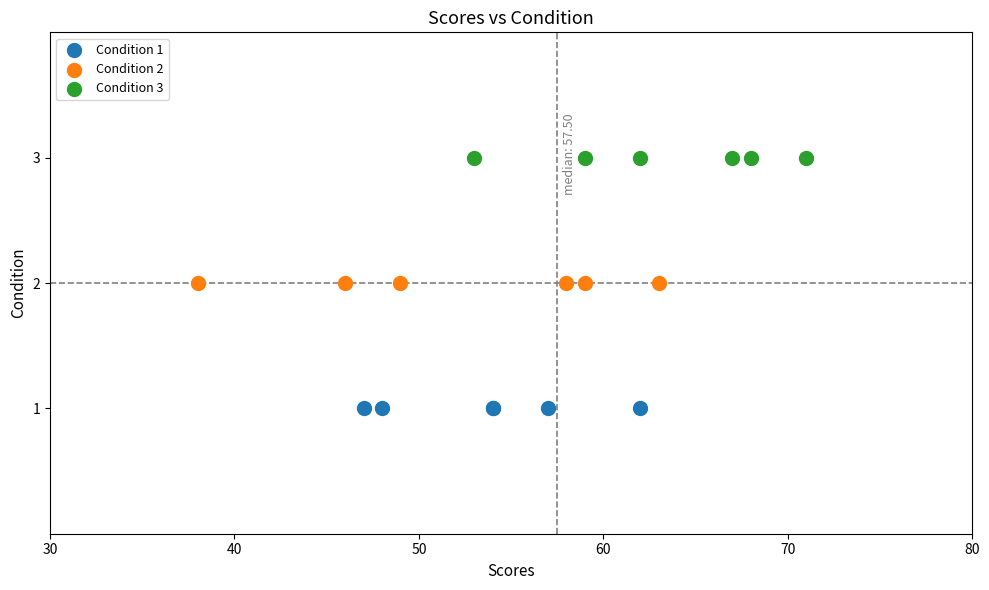

Which series contains the lowest Y value?

Condition 1